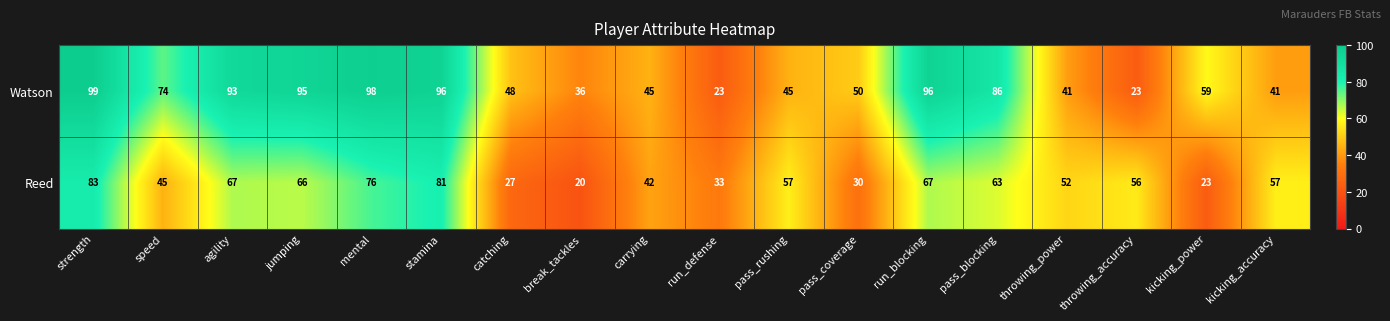

What is the sum of the Reed values at throwing_accuracy and throwing_power?

108